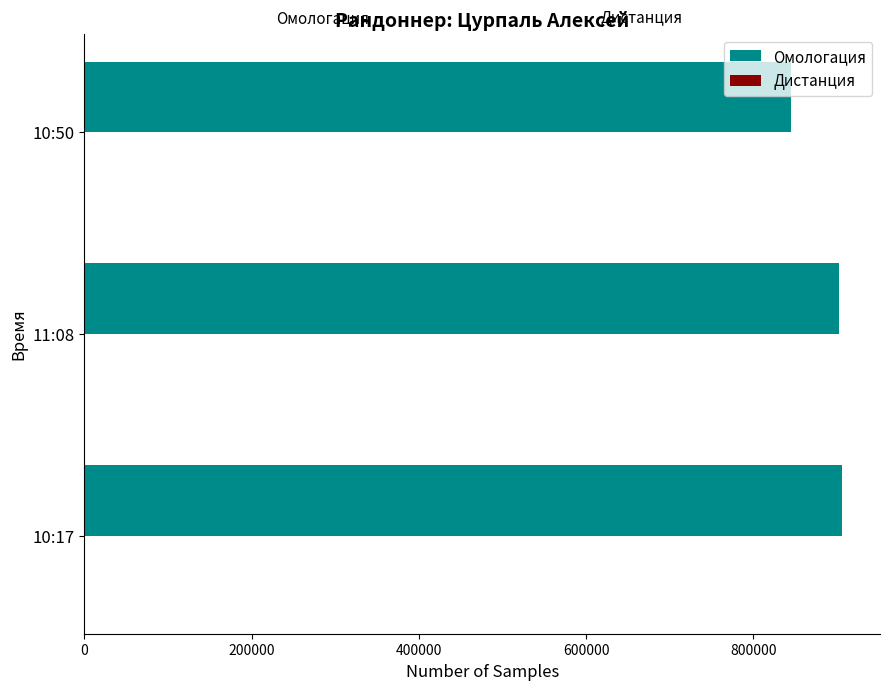

What is the maximum value shown in the chart?

906160